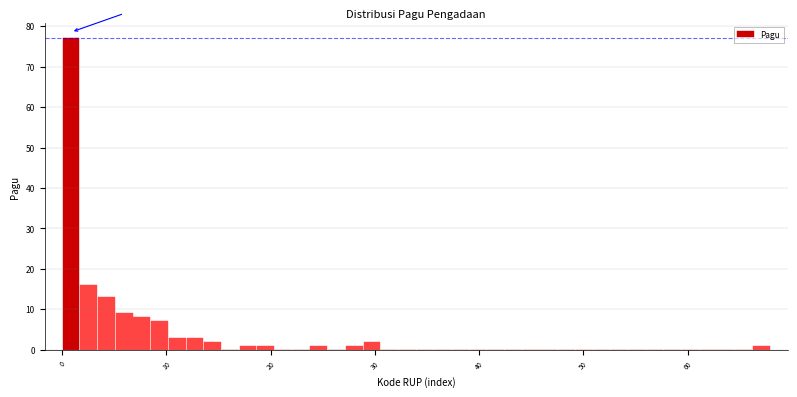

Around what value on the x-axis is the tallest bar? Give the approximate position of its centre, as read against the axis.

1